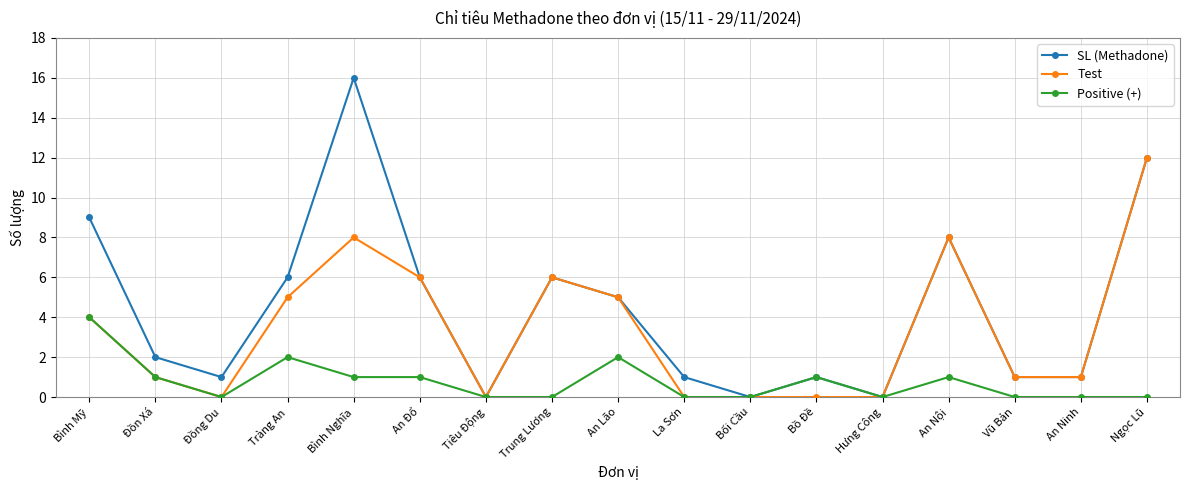

Between Tràng An and An Ninh, which series saw the biggest shift?

SL (Methadone)